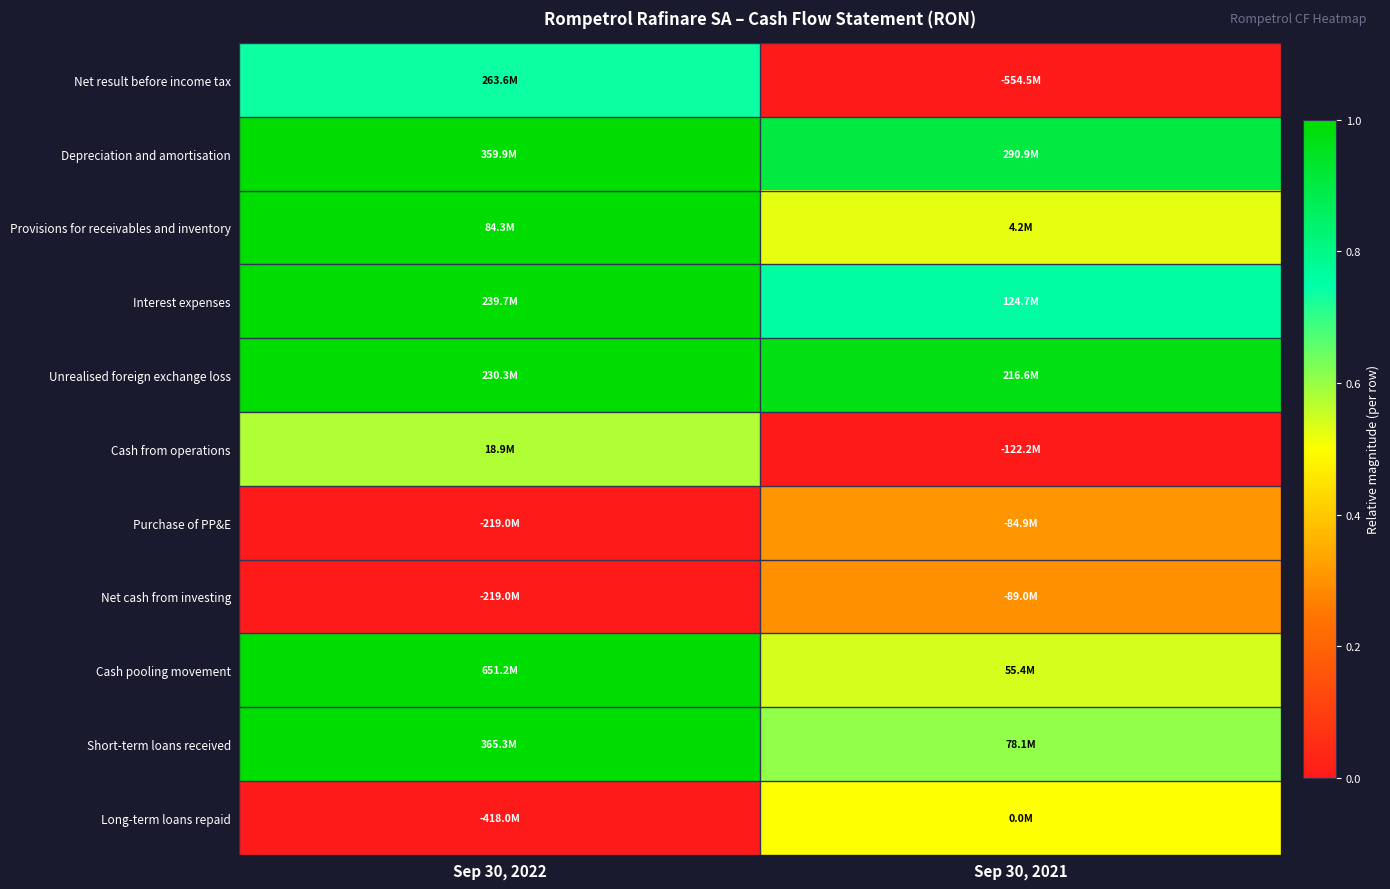

Which series has the largest range (max minus min)?

Net result before income tax